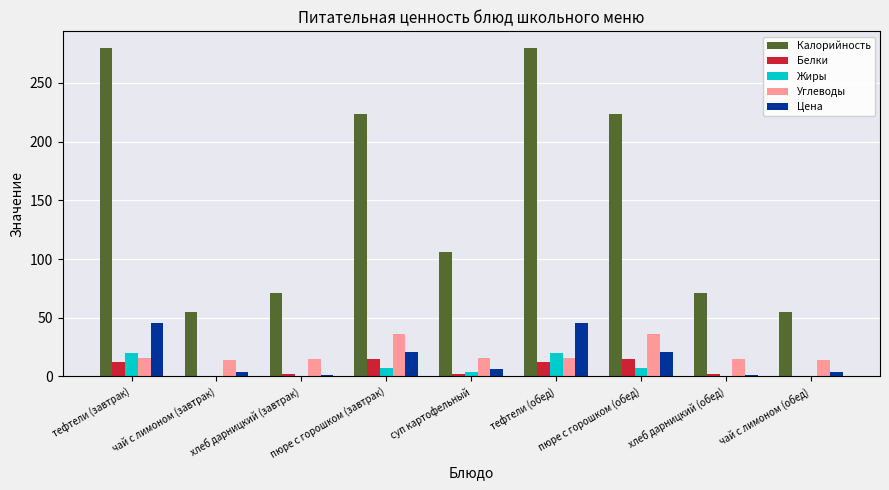

How many series are shown in this chart?

5